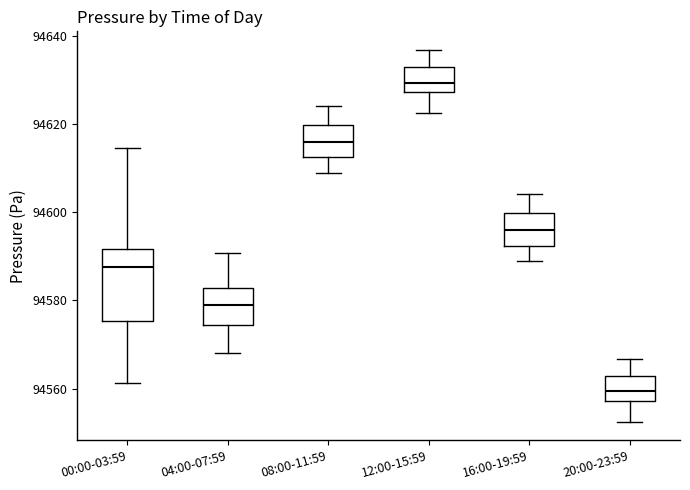

Where is the upper edge of the box for 08:00-11:59 on the y-axis? The values are not printed on the chart, so give them approximately, as read against the axis.

94620